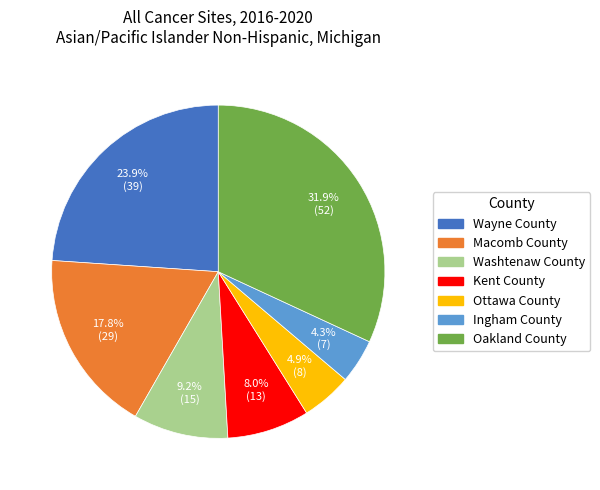

Which category has the biggest portion of the pie?

Oakland County